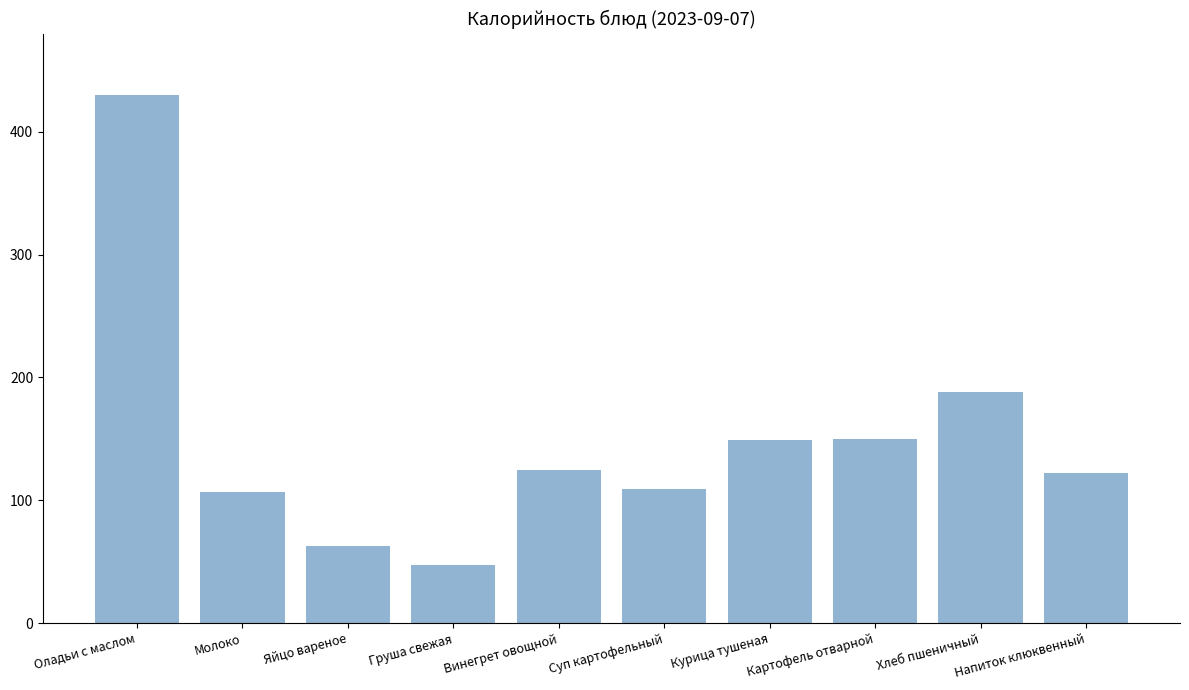

What is the ratio of the value at Курица тушеная to the value at Хлеб пшеничный?

0.8